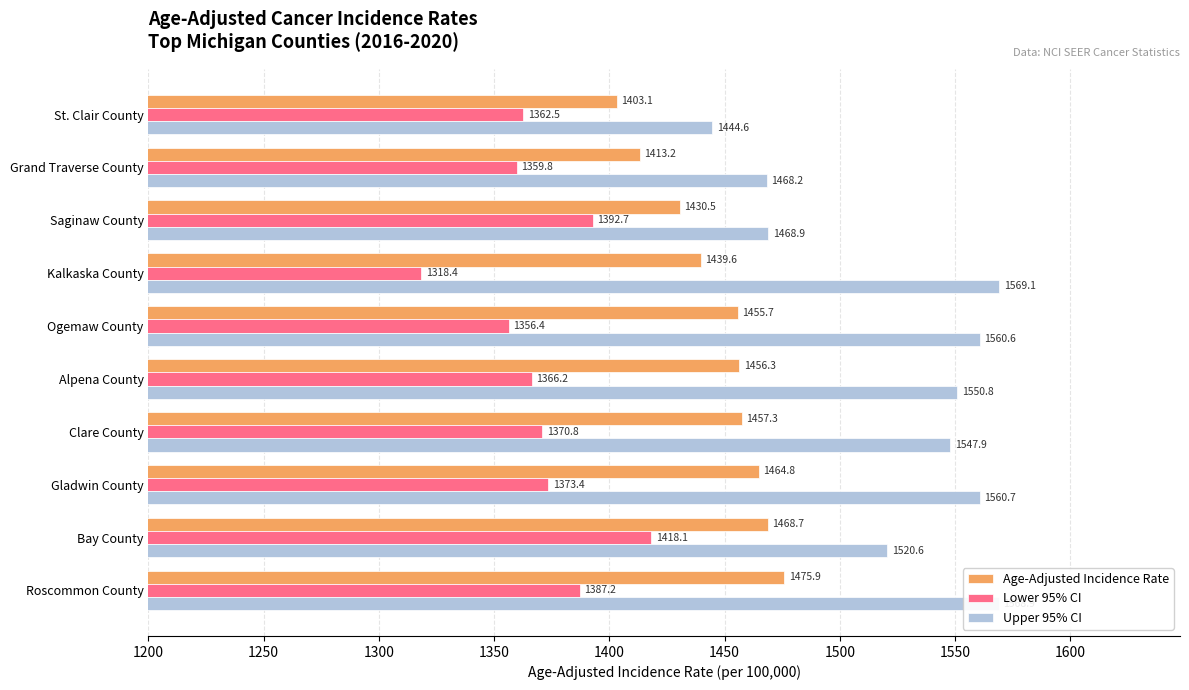

At which category is the sum across all series the highest?

Roscommon County